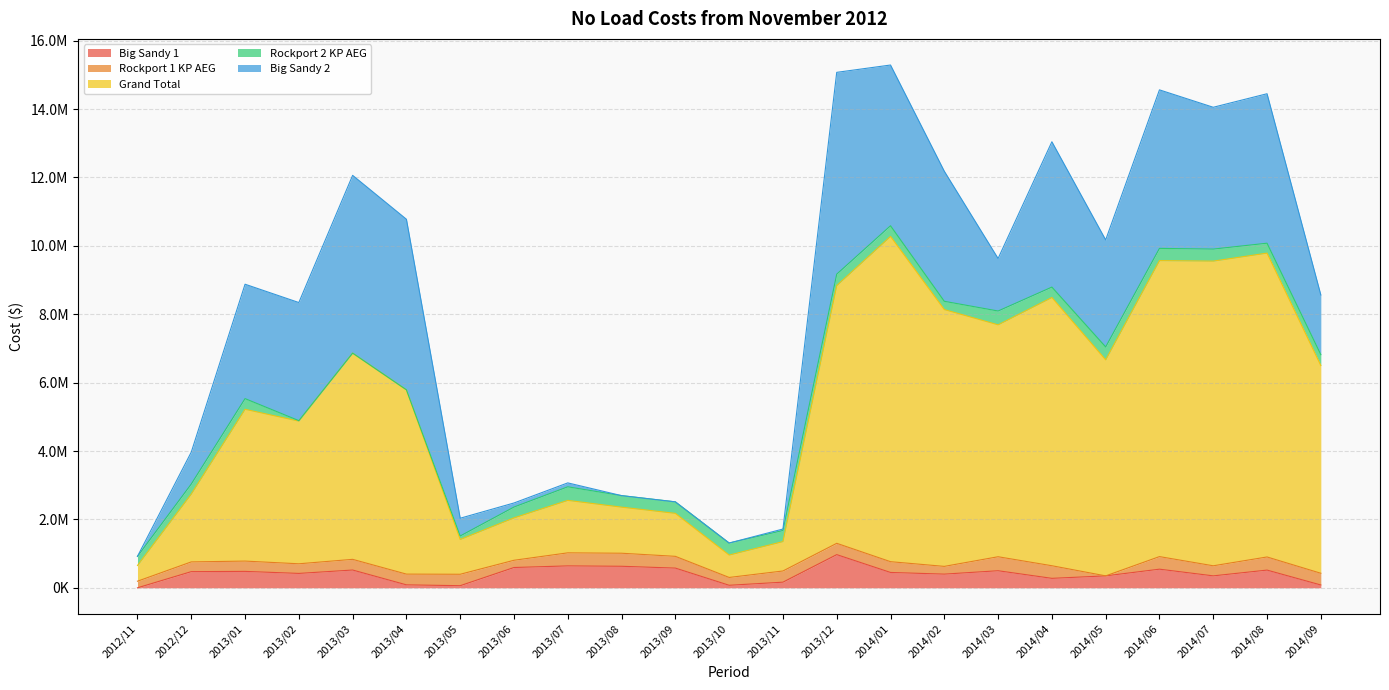

Is the value of Rockport 2 KP AEG at 2012/11 greater than the value of Grand Total at 2014/09?

No